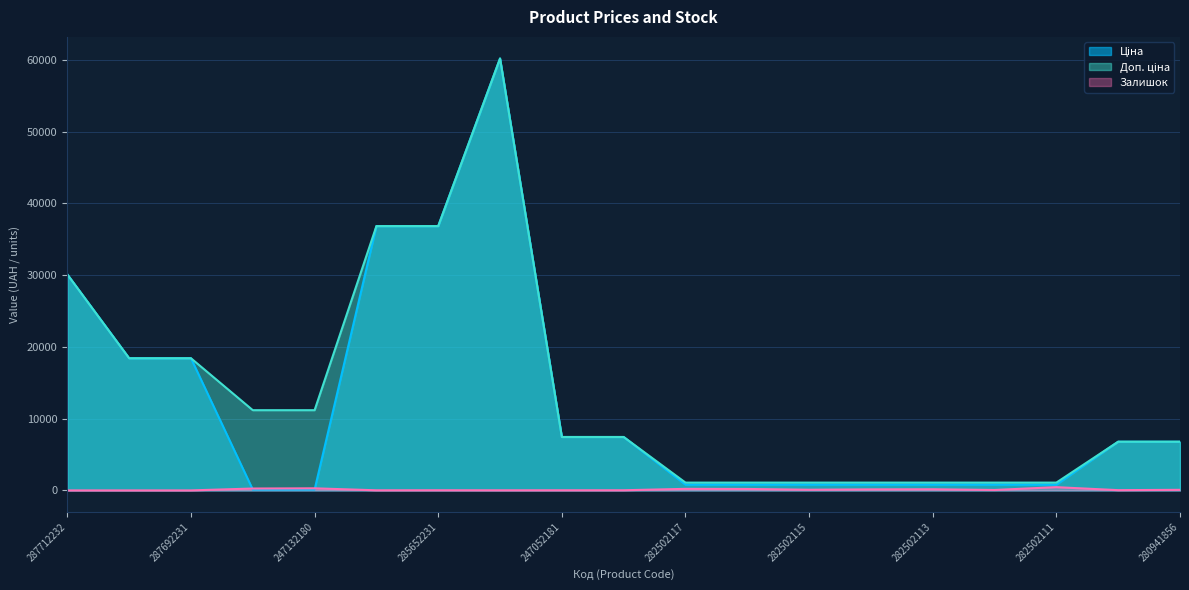

True or false: Доп. ціна and Ціна intersect in this chart.

False